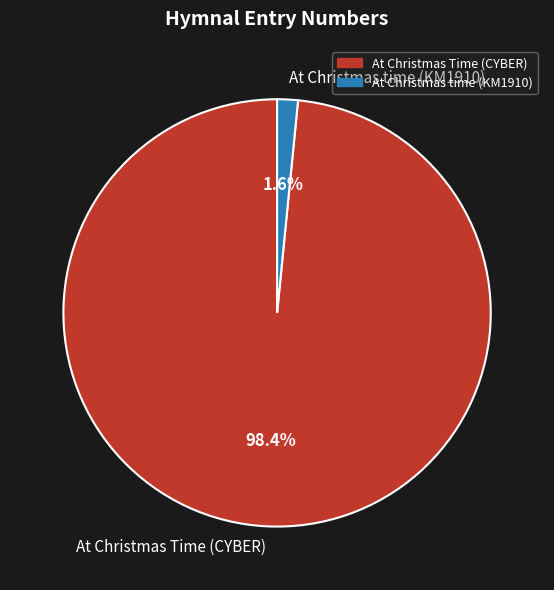

To the nearest percent, what is the combined percentage of At Christmas Time (CYBER) and At Christmas time (KM1910)?

100%